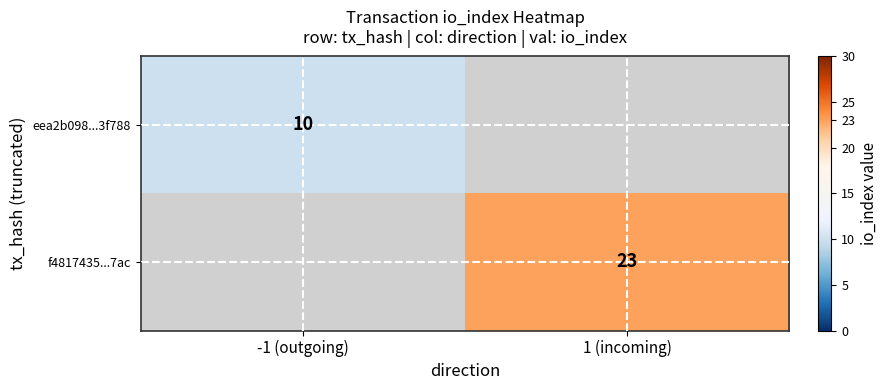

The eea2b098...3f788 series shows 15 at -1 (outgoing). True or false?

False